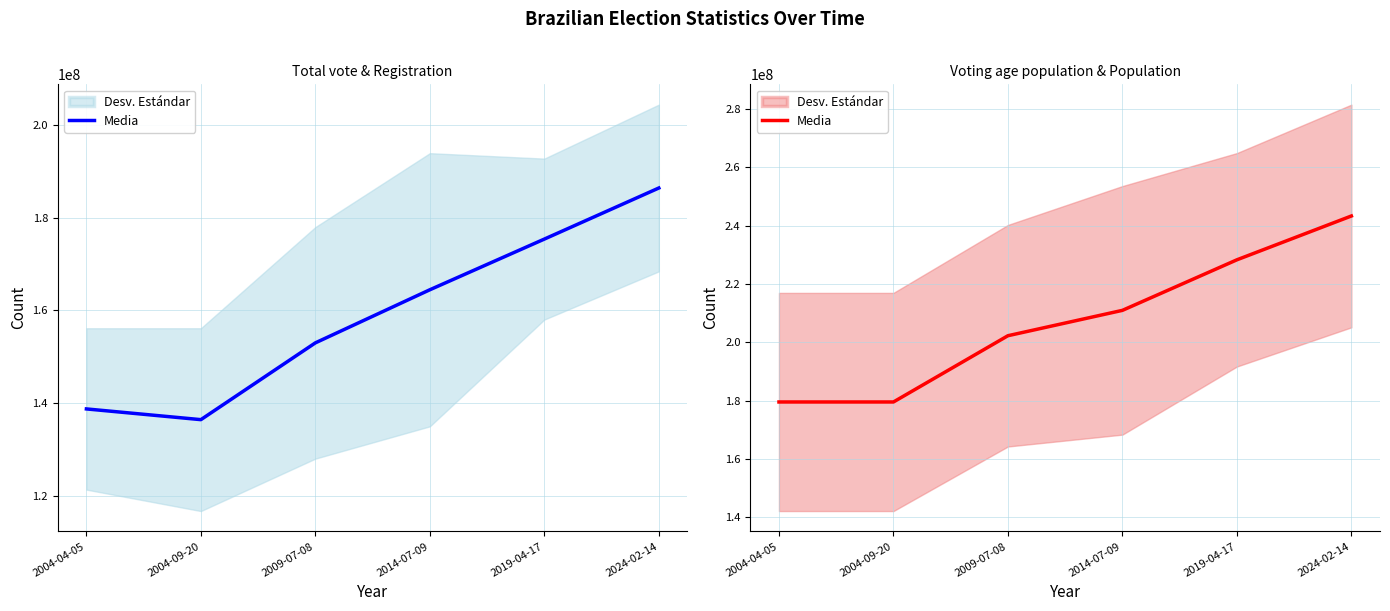

At which category does the chart reach its peak across all series?

2024-02-14